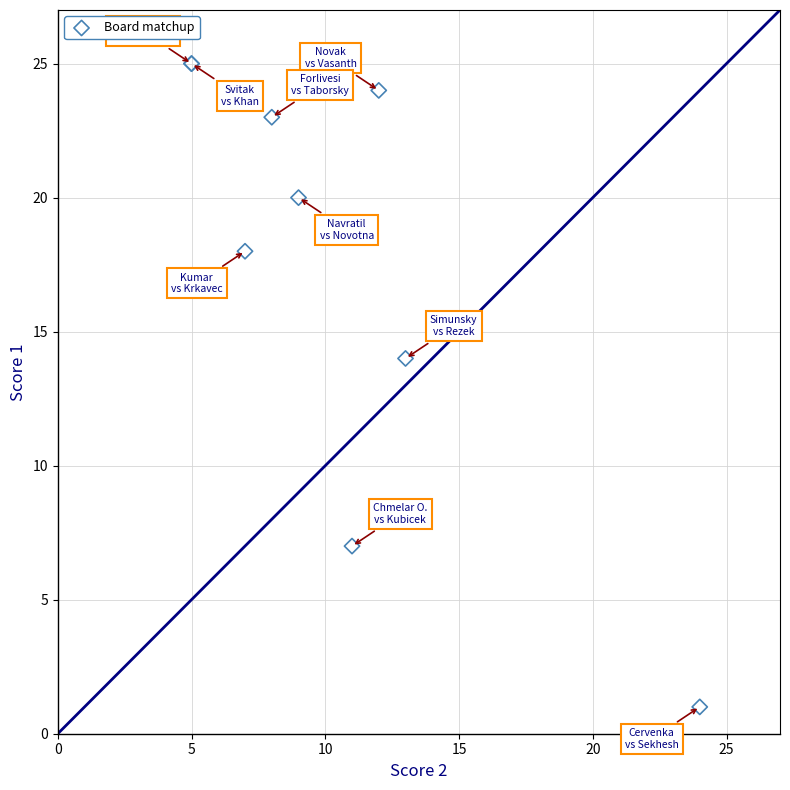

What Y value in the scatter plot is closest to 13?

14